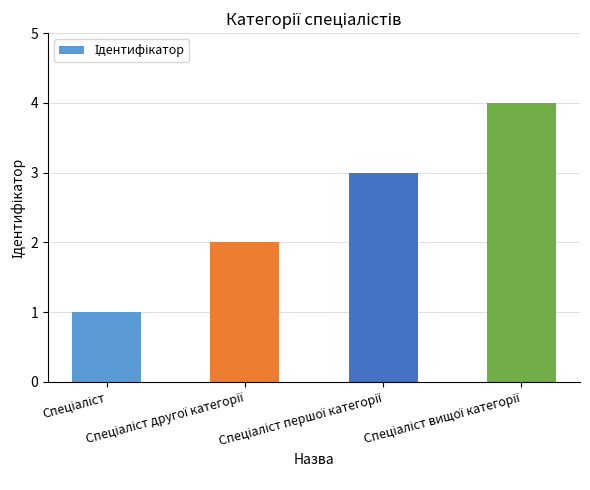

Reading left to right, list all the values displayed in this chart.

1	2	3	4